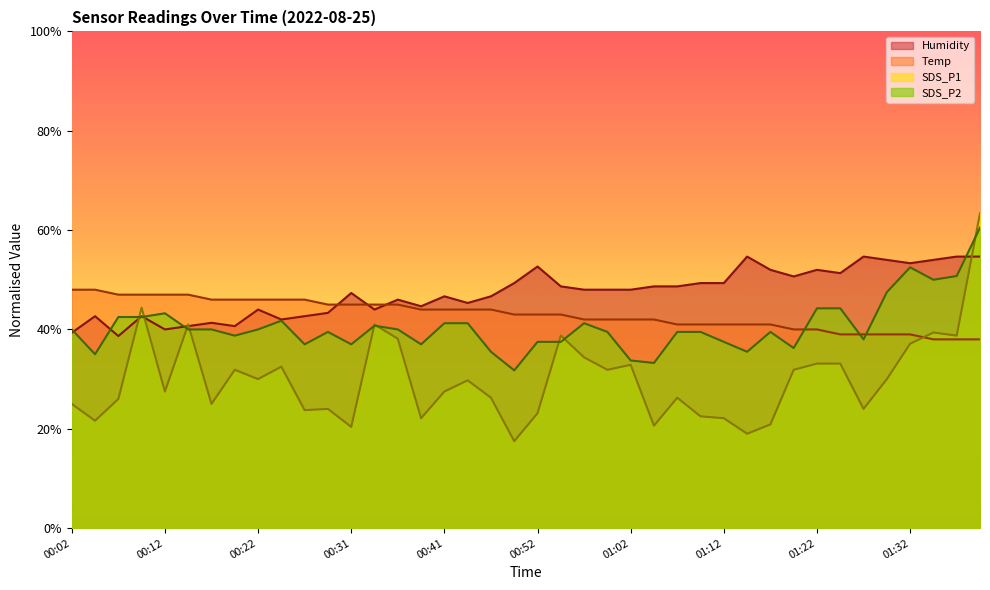

Reading right to left, what are all the values shown in this chart?

Temp: 01:39=38.0	01:37=38.0	01:34=38.0	01:32=39.0	01:29=39.0	01:27=39.0	01:24=39.0	01:22=40.0	01:19=40.0	01:17=41.0	01:14=41.0	01:12=41.0	01:09=41.0	01:07=41.0	01:04=42.0	01:02=42.0	00:59=42.0	00:57=42.0	00:54=43.0	00:52=43.0	00:49=43.0	00:46=44.0	00:44=44.0	00:41=44.0	00:39=44.0	00:36=45.0	00:34=45.0	00:31=45.0	00:29=45.0	00:26=46.0	00:24=46.0	00:22=46.0	00:19=46.0	00:17=46.0	00:14=47.0	00:12=47.0	00:09=47.0	00:07=47.0	00:04=48.0	00:02=48.0
Humidity: 01:39=54.7	01:37=54.7	01:34=54.0	01:32=53.3	01:29=54.0	01:27=54.7	01:24=51.3	01:22=52.0	01:19=50.7	01:17=52.0	01:14=54.7	01:12=49.3	01:09=49.3	01:07=48.7	01:04=48.7	01:02=48.0	00:59=48.0	00:57=48.0	00:54=48.7	00:52=52.7	00:49=49.3	00:46=46.7	00:44=45.3	00:41=46.7	00:39=44.7	00:36=46.0	00:34=44.0	00:31=47.3	00:29=43.3	00:26=42.7	00:24=42.0	00:22=44.0	00:19=40.7	00:17=41.3	00:14=40.7	00:12=40.0	00:09=42.7	00:07=38.7	00:04=42.7	00:02=39.3
SDS_P1: 01:39=63.4	01:37=38.8	01:34=39.4	01:32=37.1	01:29=30.0	01:27=24.0	01:24=33.1	01:22=33.1	01:19=31.9	01:17=20.9	01:14=19.0	01:12=22.1	01:09=22.5	01:07=26.2	01:04=20.6	01:02=32.9	00:59=31.9	00:57=34.4	00:54=38.8	00:52=23.1	00:49=17.5	00:46=26.2	00:44=29.8	00:41=27.5	00:39=22.1	00:36=38.1	00:34=41.0	00:31=20.4	00:29=24.0	00:26=23.8	00:24=32.5	00:22=30.0	00:19=31.9	00:17=25.0	00:14=41.0	00:12=27.5	00:09=44.4	00:07=26.0	00:04=21.6	00:02=25.0
SDS_P2: 01:39=60.5	01:37=50.7	01:34=50.0	01:32=52.5	01:29=47.5	01:27=38.0	01:24=44.2	01:22=44.2	01:19=36.2	01:17=39.5	01:14=35.5	01:12=37.5	01:09=39.5	01:07=39.5	01:04=33.2	01:02=33.8	00:59=39.5	00:57=41.2	00:54=37.5	00:52=37.5	00:49=31.8	00:46=35.5	00:44=41.2	00:41=41.2	00:39=37.0	00:36=40.0	00:34=40.8	00:31=37.0	00:29=39.5	00:26=37.0	00:24=41.8	00:22=40.0	00:19=38.8	00:17=40.0	00:14=40.0	00:12=43.2	00:09=42.5	00:07=42.5	00:04=35.0	00:02=40.0